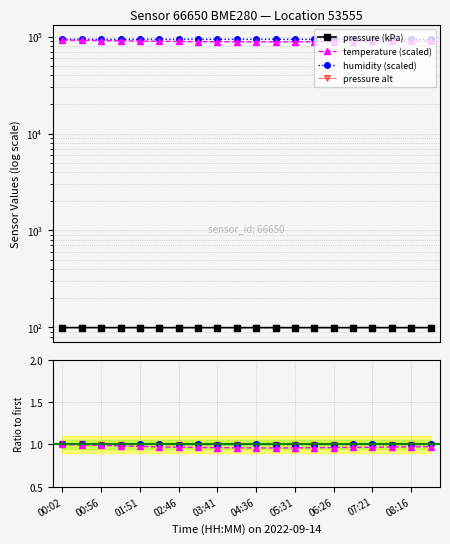

What is the label of the 2nd point from the right?

08:16